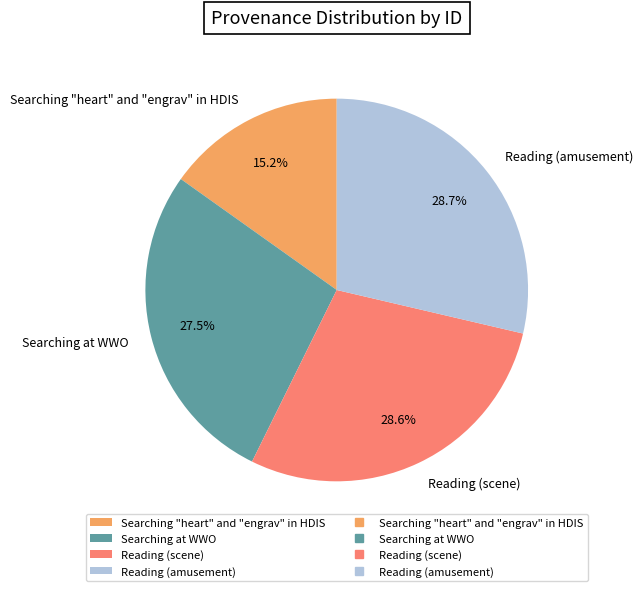

Does any single category account for the majority?

No